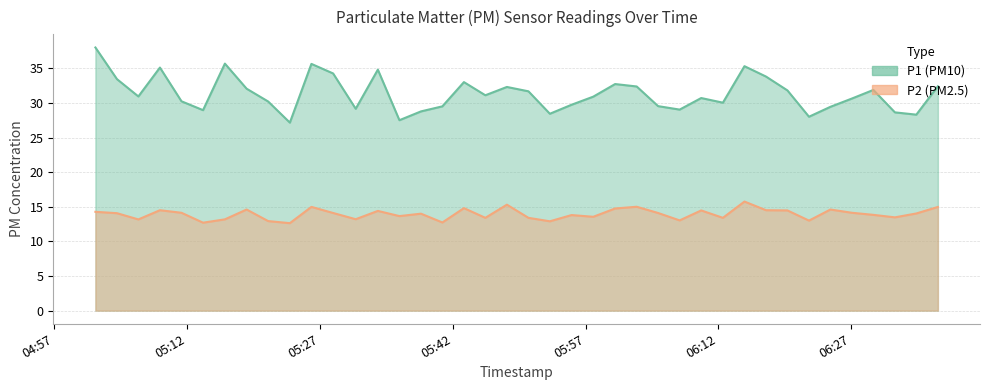

Reading left to right, what are all the values shown in this chart?

P1: 38.0	33.4	30.9	35.1	30.2	28.9	35.7	32.0	30.2	27.1	35.6	34.2	29.1	34.8	27.5	28.8	29.5	33.0	31.1	32.3	31.7	28.4	29.7	30.9	32.7	32.4	29.5	29.0	30.7	30.0	35.3	33.8	31.8	28.0	29.4	30.6	31.9	28.6	28.3	32.4
P2: 14.3	14.1	13.2	14.5	14.1	12.7	13.2	14.6	12.9	12.6	15.0	14.1	13.2	14.4	13.7	14.0	12.7	14.8	13.4	15.3	13.4	12.9	13.8	13.6	14.8	15.0	14.1	13.0	14.5	13.4	15.8	14.5	14.5	13.0	14.6	14.1	13.8	13.5	14.0	15.0